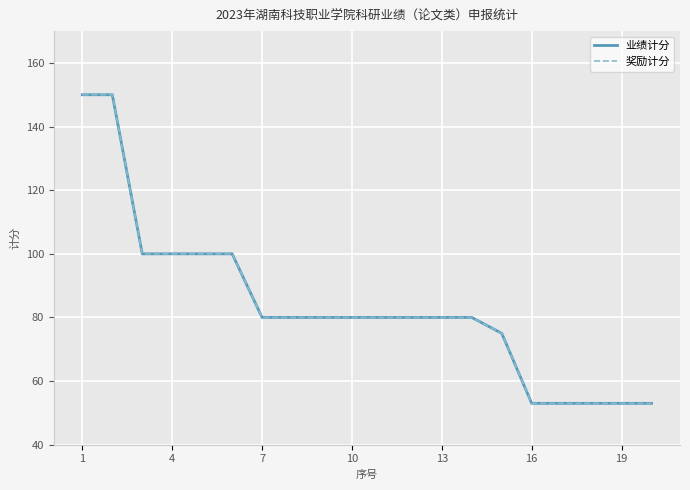

Is this an area chart (filled region under the line)?

No